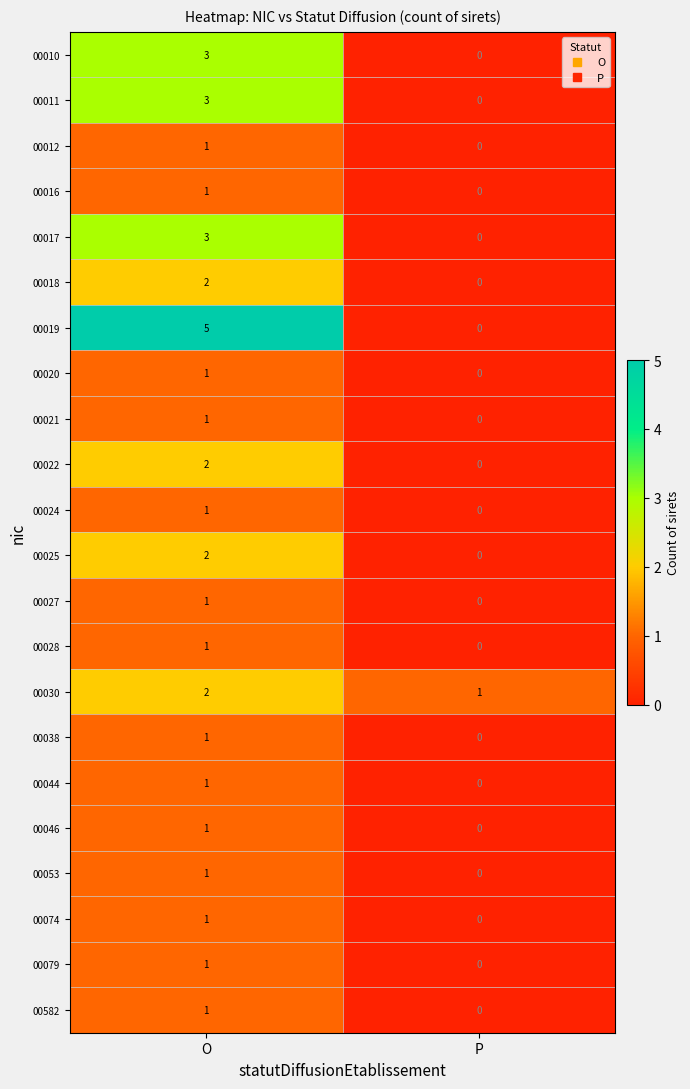

True or false: 00024 has a value of 1 at O.

True